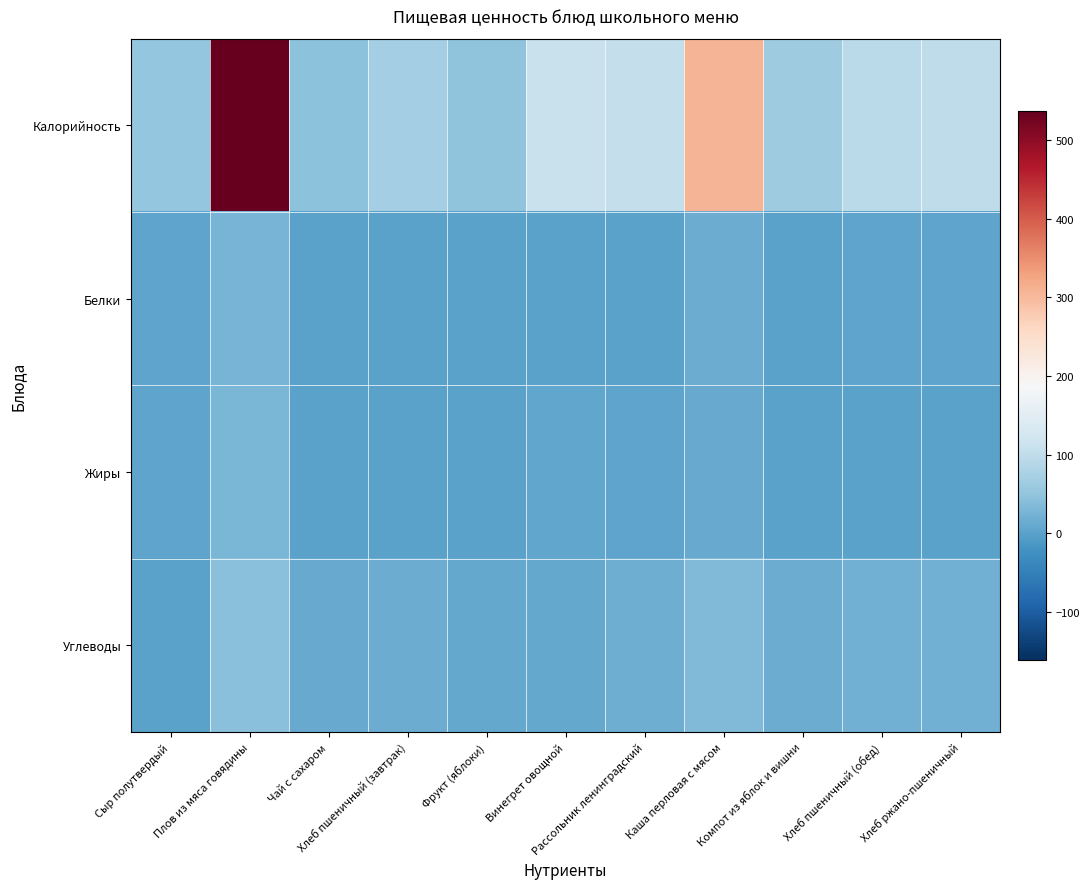

Reading left to right, transcribe all the data shown in this chart.

Калорийность: Сыр полутвердый=52.0	Плов из мяса говядины=537.0	Чай с сахаром=44.3	Хлеб пшеничный (завтрак)=70.5	Фрукт (яблоки)=47.0	Винегрет овощной=110.0	Рассольник ленинградский=106.0	Каша перловая с мясом=307.0	Компот из яблок и вишни=64.0	Хлеб пшеничный (обед)=94.0	Хлеб ржано-пшеничный=99.0
Белки: Сыр полутвердый=4.0	Плов из мяса говядины=27.0	Чай с сахаром=0.0	Хлеб пшеничный (завтрак)=2.4	Фрукт (яблоки)=0.4	Винегрет овощной=2.0	Рассольник ленинградский=2.0	Каша перловая с мясом=15.0	Компот из яблок и вишни=0.0	Хлеб пшеничный (обед)=3.0	Хлеб ржано-пшеничный=3.0
Жиры: Сыр полутвердый=4.0	Плов из мяса говядины=28.0	Чай с сахаром=0.0	Хлеб пшеничный (завтрак)=0.3	Фрукт (яблоки)=0.4	Винегрет овощной=7.0	Рассольник ленинградский=3.0	Каша перловая с мясом=13.0	Компот из яблок и вишни=0.0	Хлеб пшеничный (обед)=0.0	Хлеб ржано-пшеничный=0.0
Углеводы: Сыр полутвердый=0.0	Плов из мяса говядины=43.0	Чай с сахаром=11.1	Хлеб пшеничный (завтрак)=14.5	Фрукт (яблоки)=9.8	Винегрет овощной=9.0	Рассольник ленинградский=17.0	Каша перловая с мясом=34.0	Компот из яблок и вишни=15.0	Хлеб пшеничный (обед)=19.0	Хлеб ржано-пшеничный=20.0